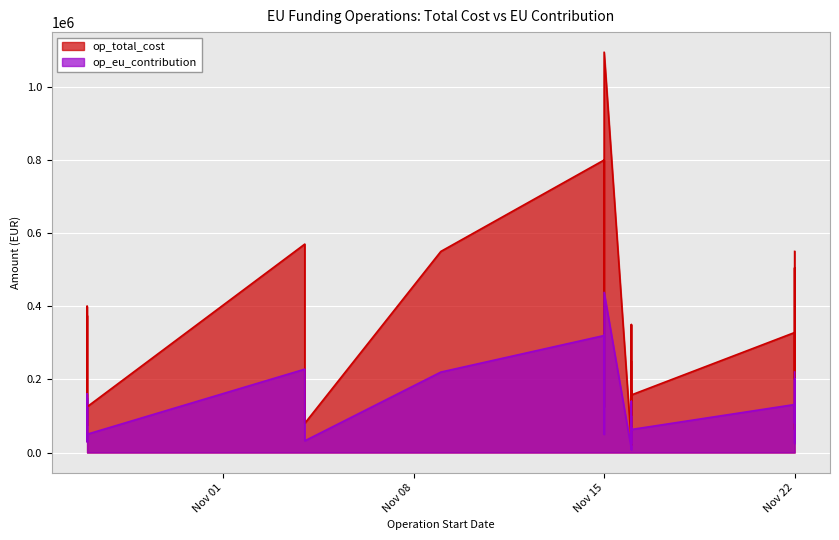

The op_eu_contribution series shows 110392 at Nov 22. True or false?

False